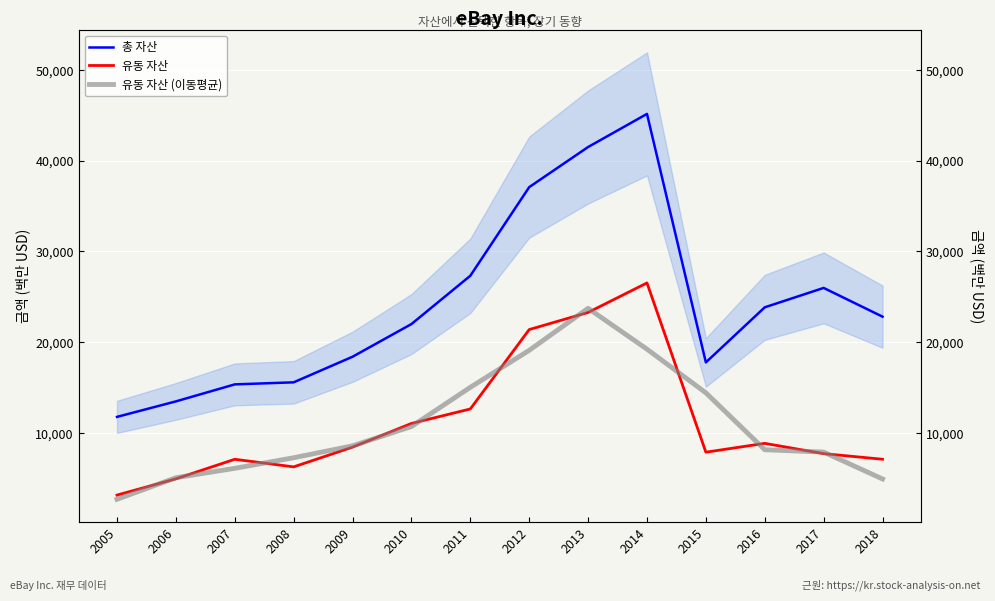

Which series has the largest total across all categories?

총 자산